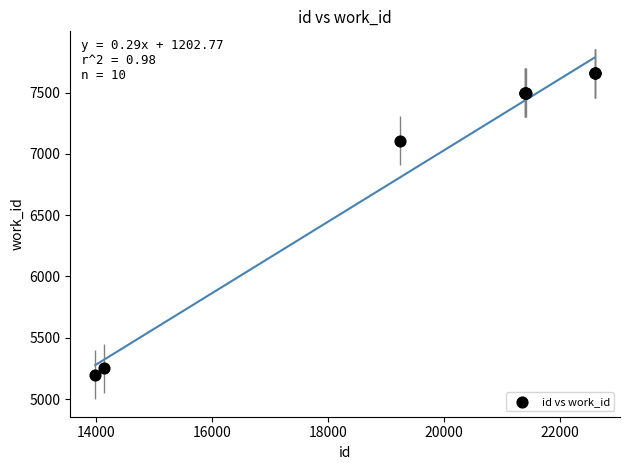

What Y value in the scatter plot is closest to 6428?

7106